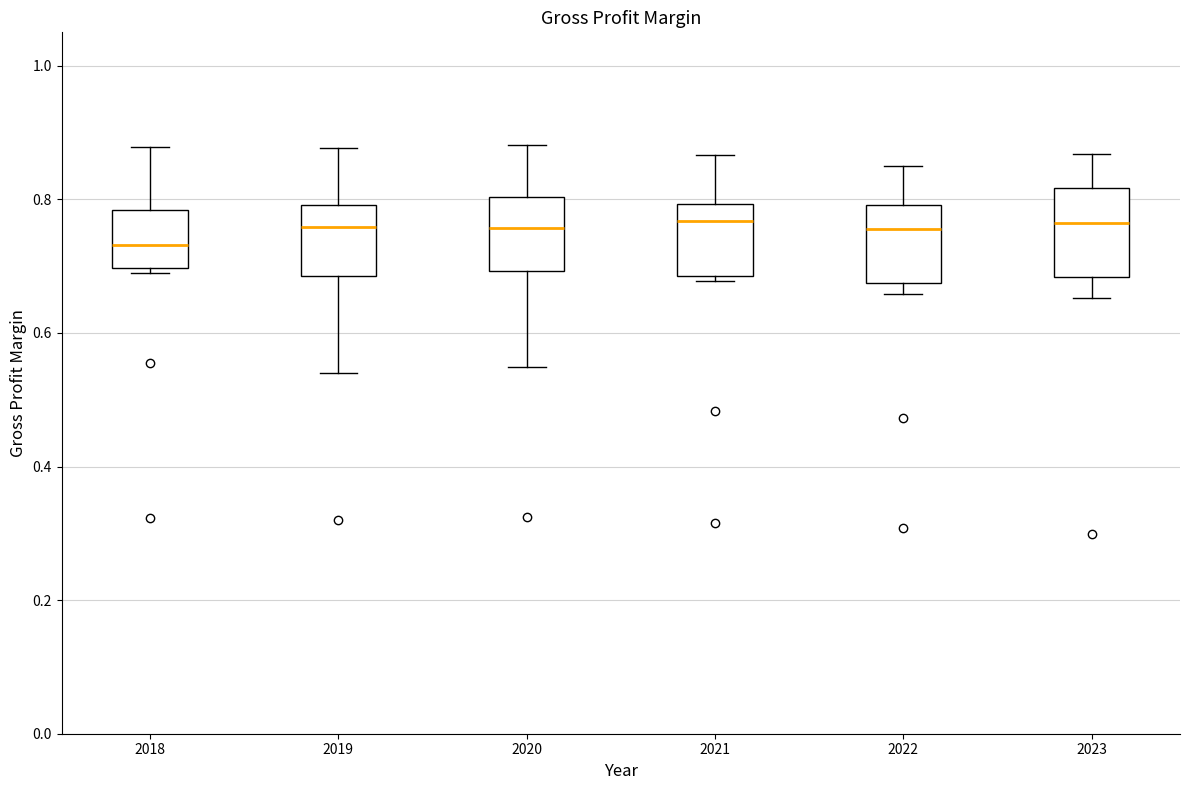

Where is the upper edge of the box at x = 2018 on the y-axis? The values are not printed on the chart, so give them approximately, as read against the axis.

0.78